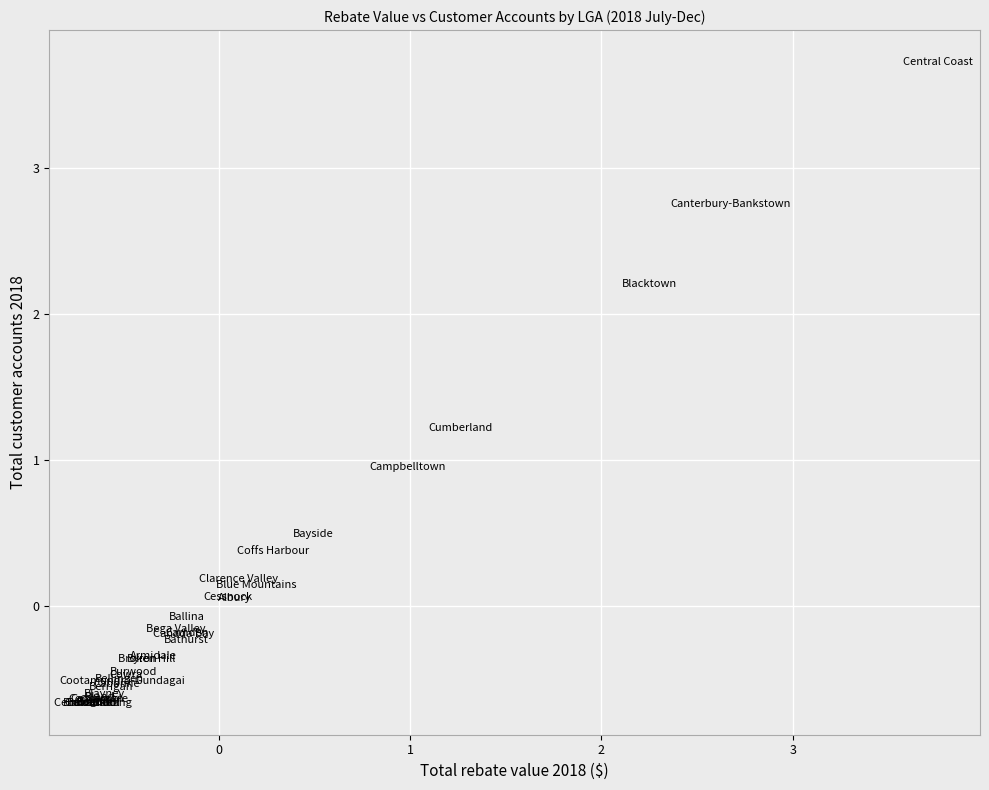

What Y value in the scatter plot is closest to 1?

0.9